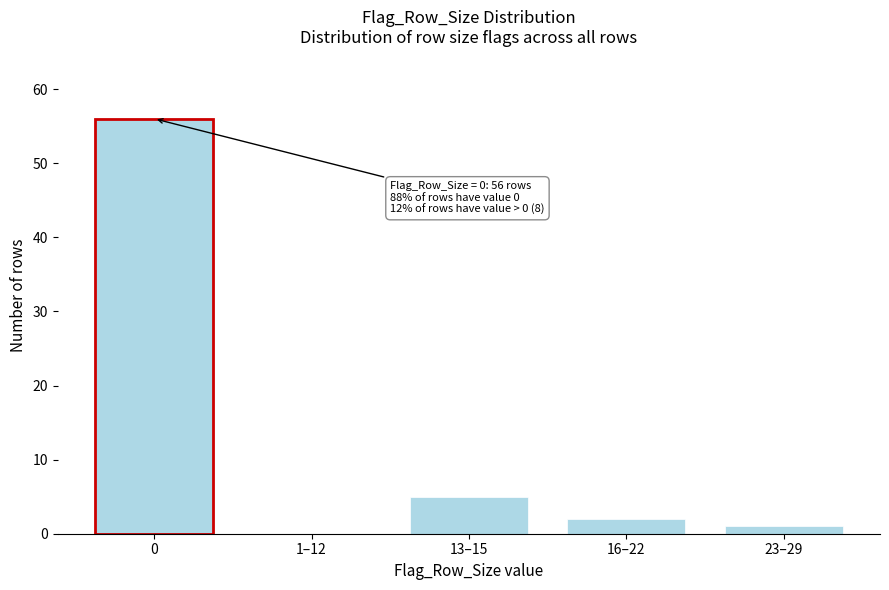

Where is the data nearest to the value 28?

13–15